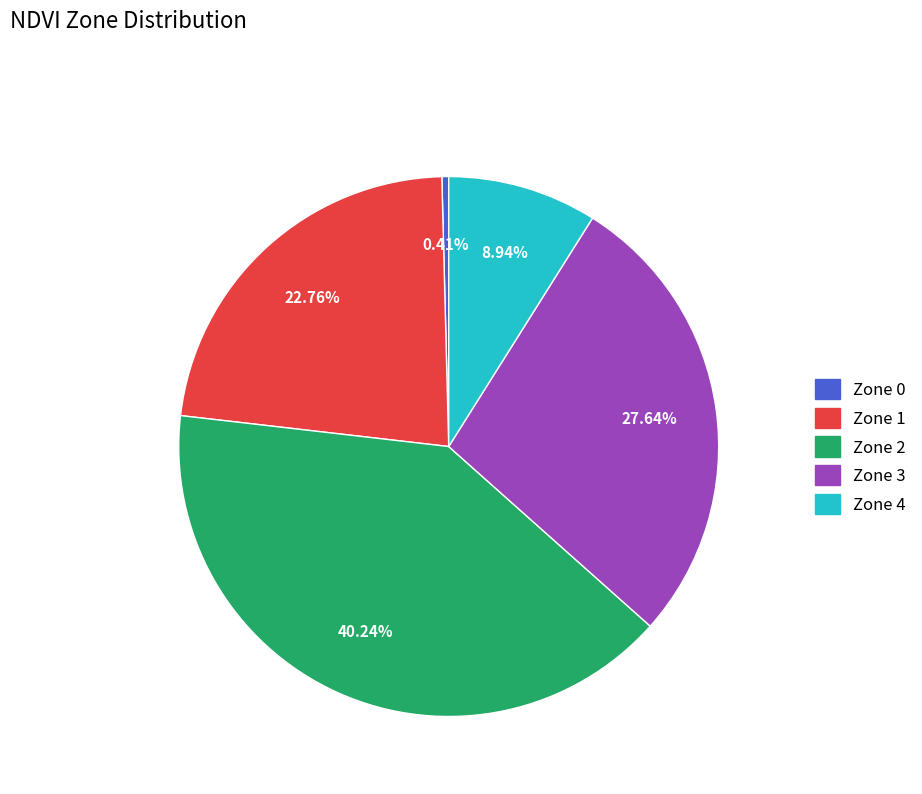

To the nearest percent, what is the difference between the largest and smallest slice percentages?

40%